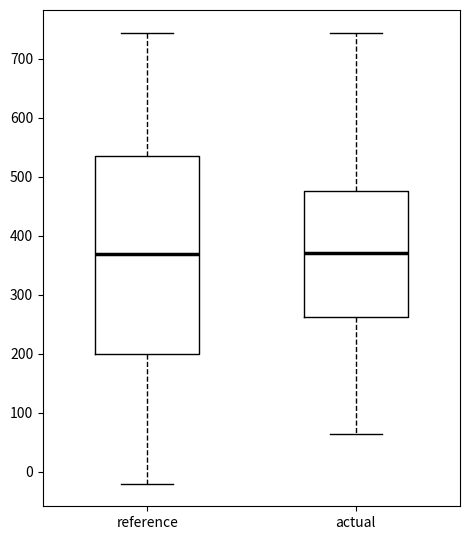

Reading left to right, read every box against the y-axis: the position of its median line, the range the box covers, and the ends of its whiskers. The values are not printed on the chart, so give them approximately, as read against the axis.

reference: median 370, box 200 to 540, whiskers -20 to 740
actual: median 370, box 260 to 480, whiskers 60 to 740